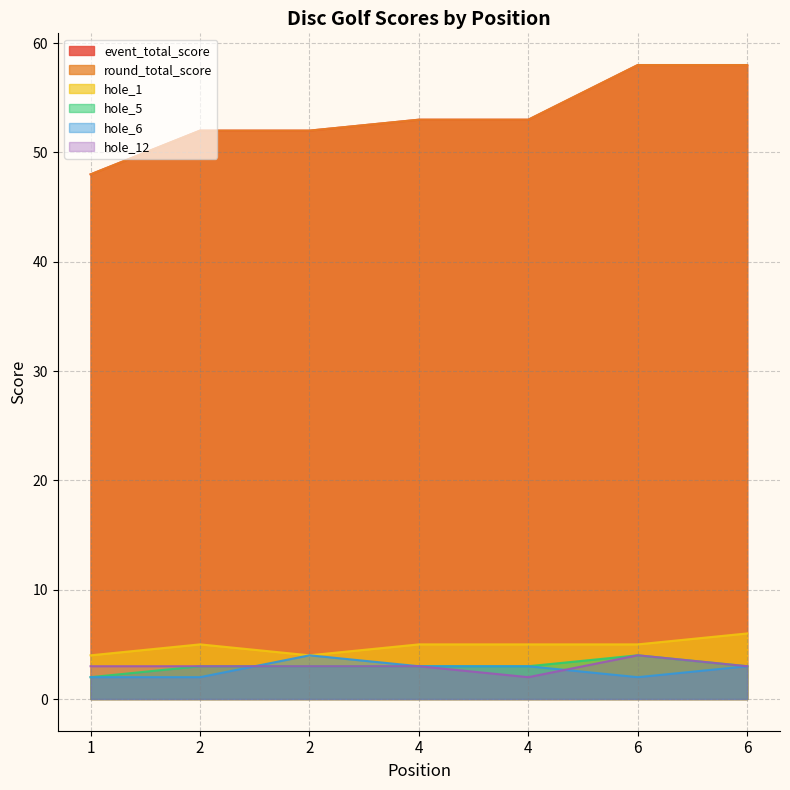

What is the value of the round_total_score point at the 4th from the left?

53